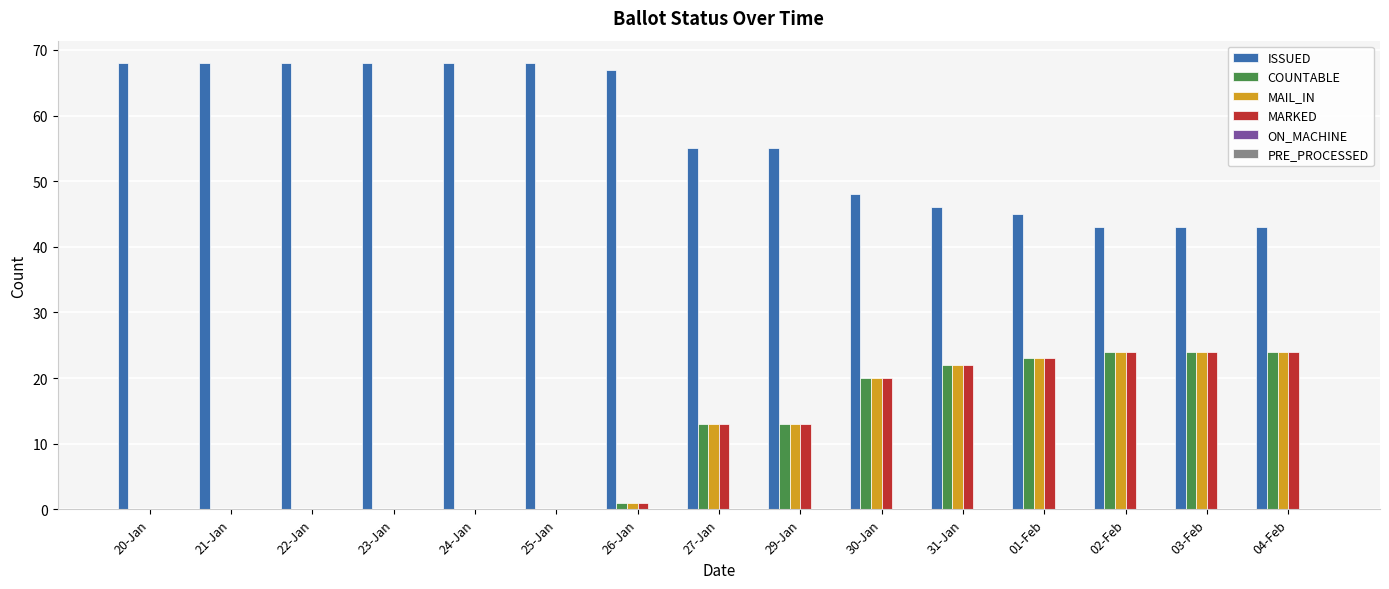

Is it true that MAIL_IN equals 0 at 23-Jan?

True